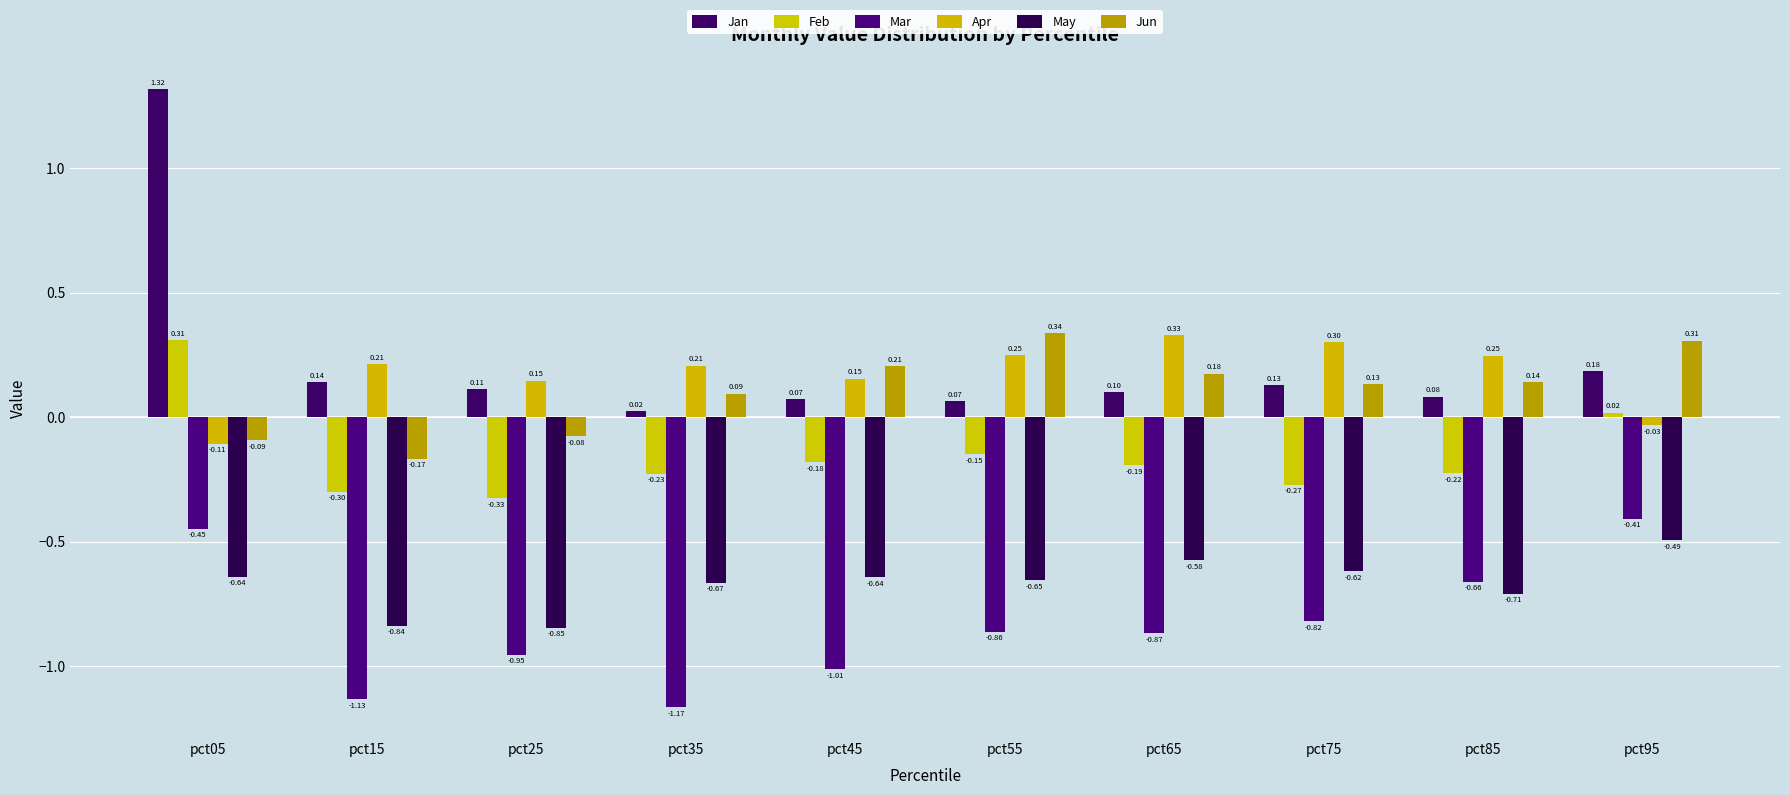

True or false: May has a value of -0.2 at pct75.

False